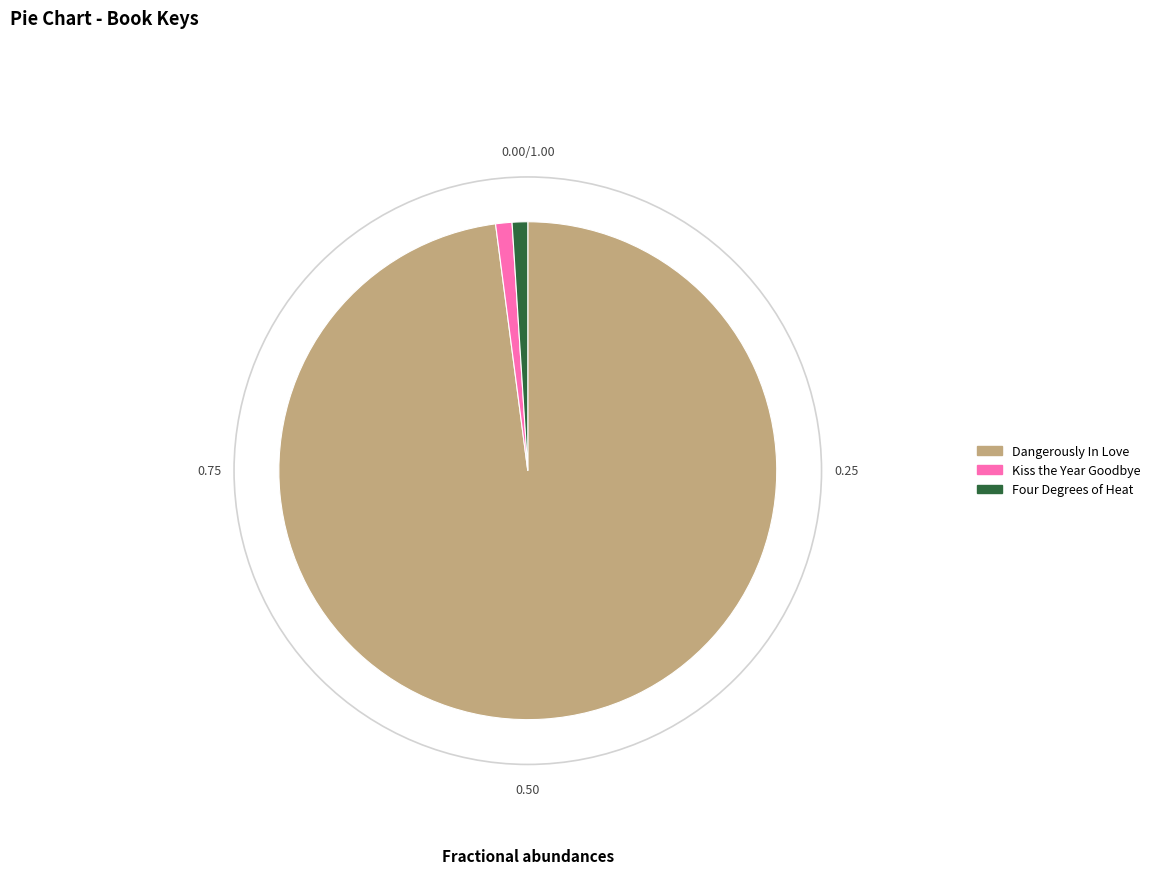

Is the sum of Four Degrees of Heat and Dangerously In Love greater than half?

Yes